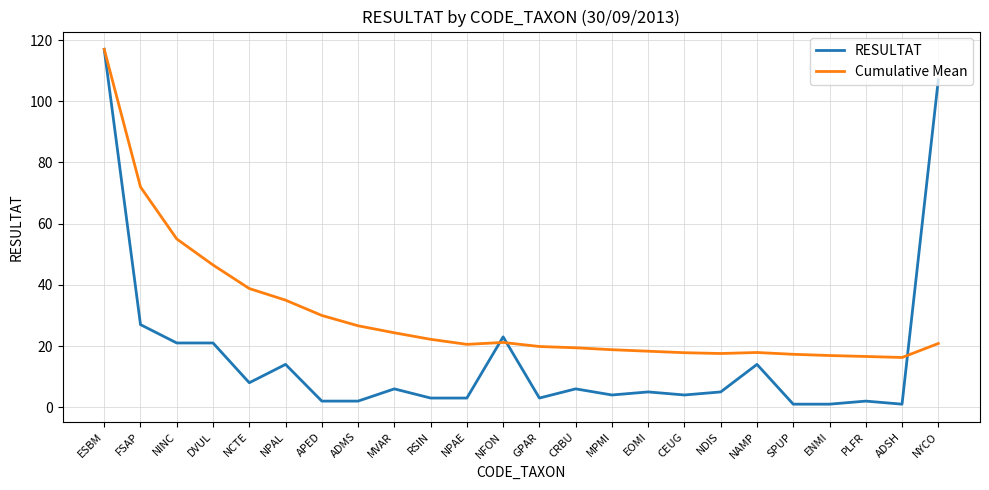

What is the approximate value of RESULTAT at NCTE?

8.0